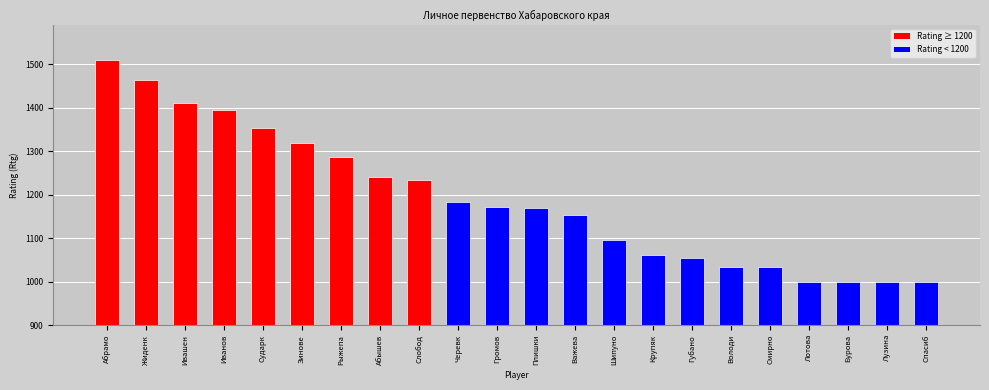

What position from the left is Спасиб?

22